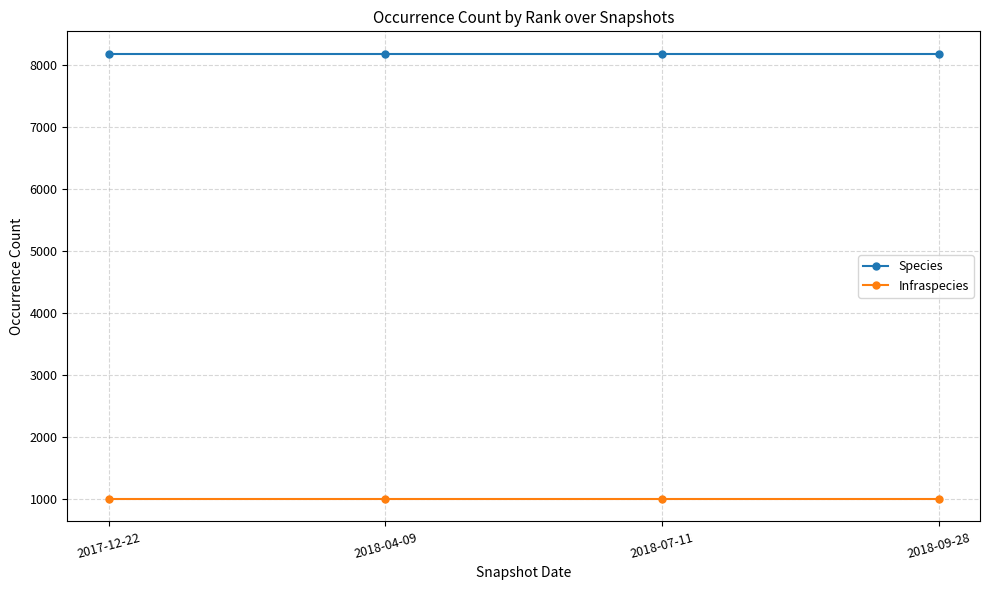

The Species series shows 8177 at 2018-04-09. True or false?

True